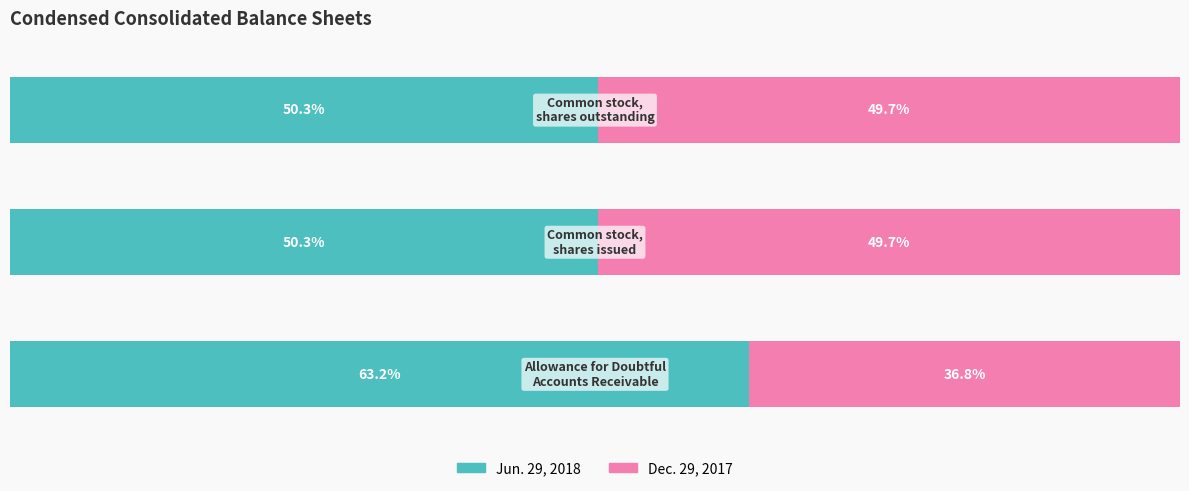

What are all the series names shown in the legend?

Jun. 29, 2018, Dec. 29, 2017